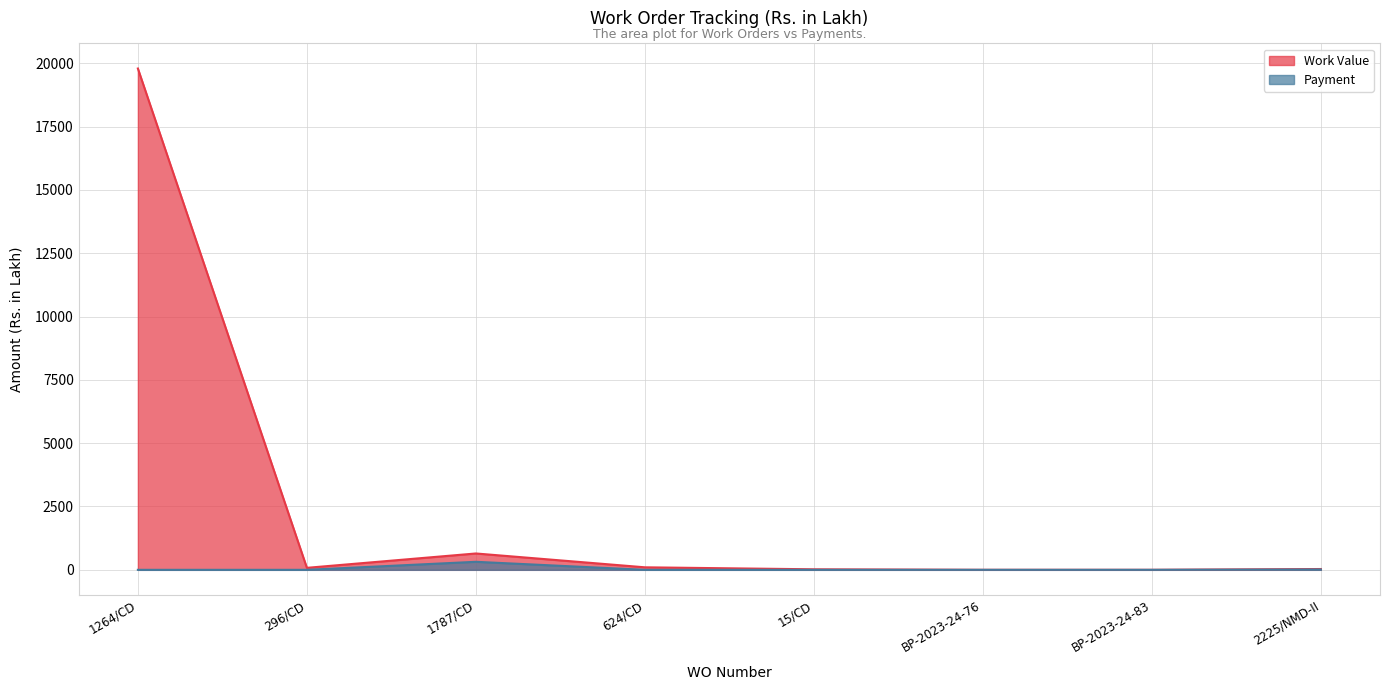

True or false: Work Value has a value of 645.7 at 1787/CD.

True